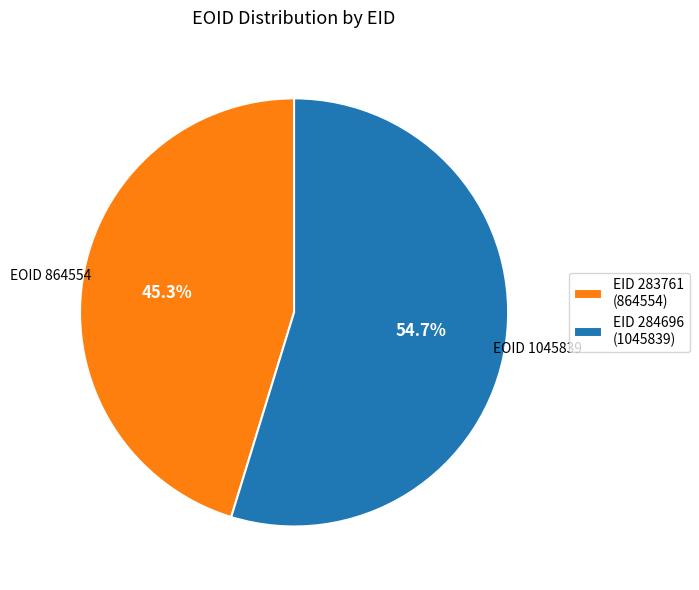

Combined, what portion of the pie is EID 284696 (1045839) and EID 283761 (864554)?

100.0%